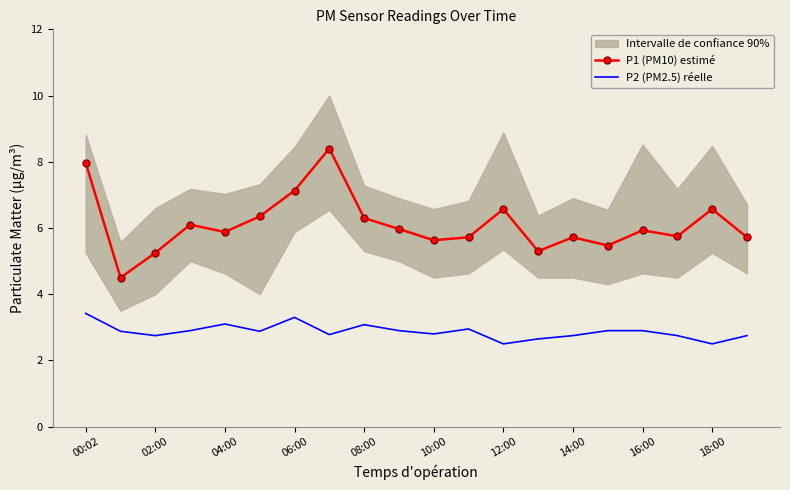

Reading left to right, extract all data points from this chart.

P1 (PM10) estimé: 8.0	4.5	5.2	6.1	5.9	6.3	7.1	8.4	6.3	6.0	5.6	5.7	6.6	5.3	5.7	5.5	5.9	5.8	6.6	5.7
P2 (PM2.5) réelle: 3.4	2.9	2.8	2.9	3.1	2.9	3.3	2.8	3.1	2.9	2.8	3.0	2.5	2.6	2.8	2.9	2.9	2.8	2.5	2.8